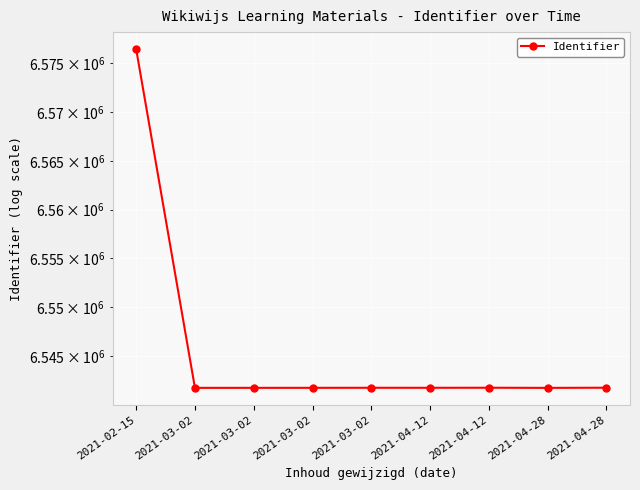

Where is the first local maximum?

2021-03-02